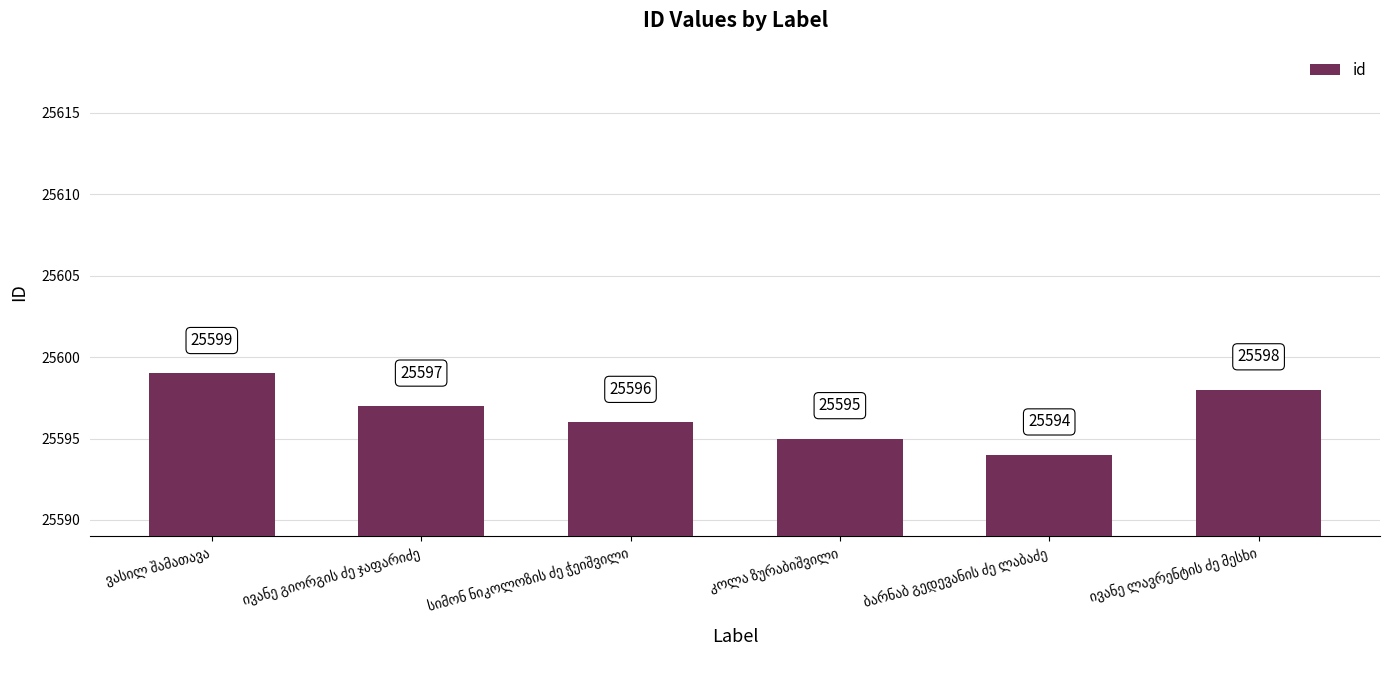

Reading left to right, extract all data points from this chart.

25599	25597	25596	25595	25594	25598